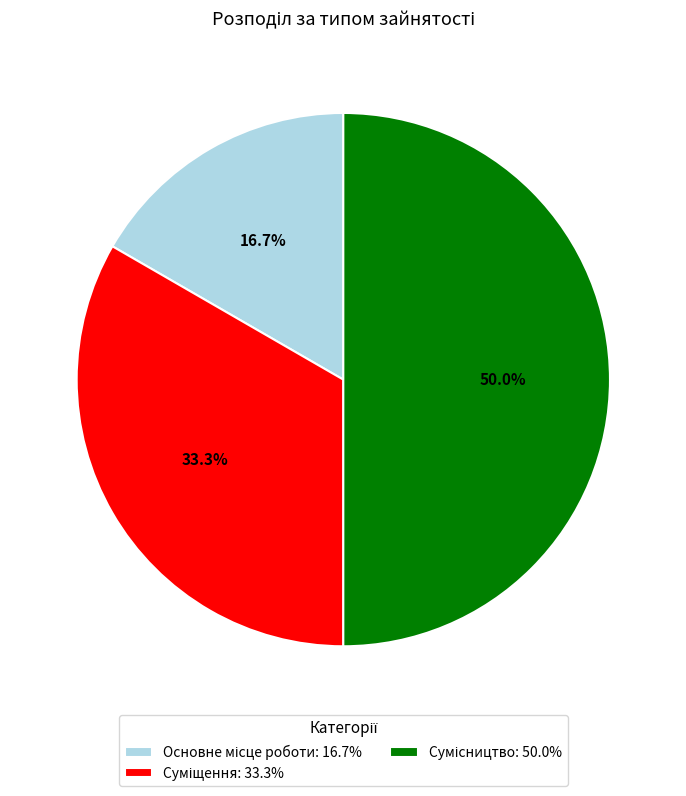

How many slices are in this pie chart?

3